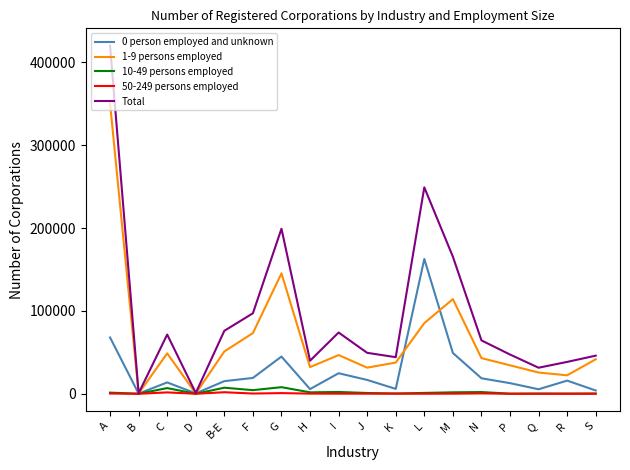

What are all the series names shown in the legend?

0 person employed and unknown, 1-9 persons employed, 10-49 persons employed, 50-249 persons employed, Total